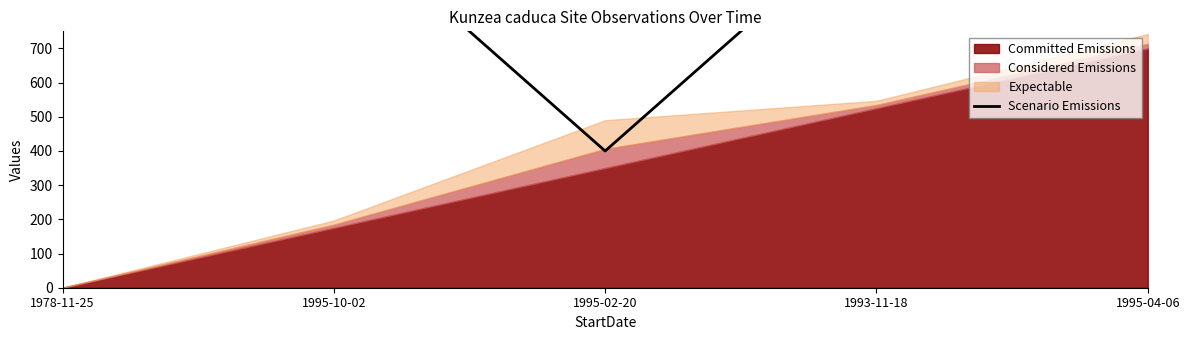

True or false: the data shows 400.0 at 1995-02-20.

True